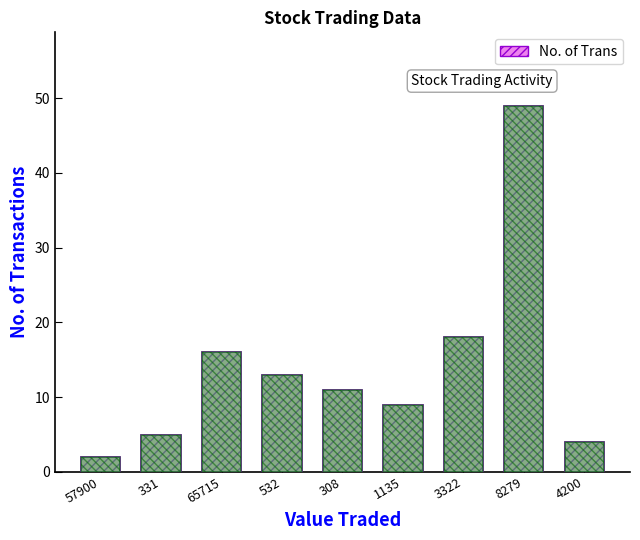

What is the label of the 9th bar from the left?

4200